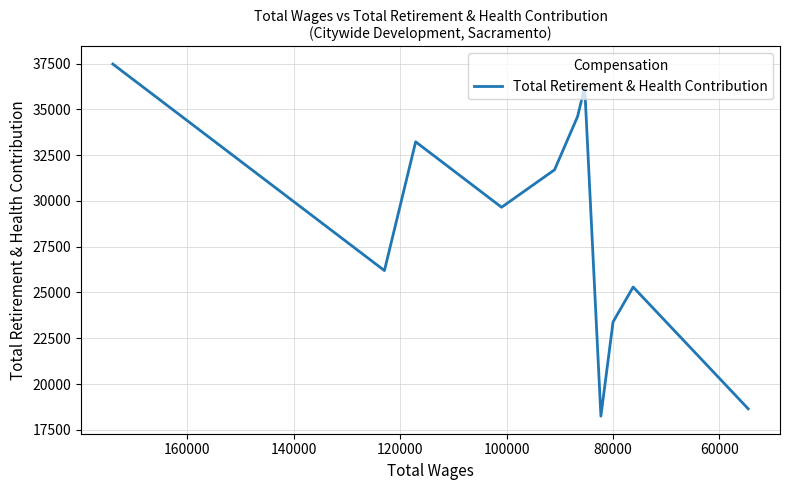

What is the difference between the maximum and minimum values?

19233